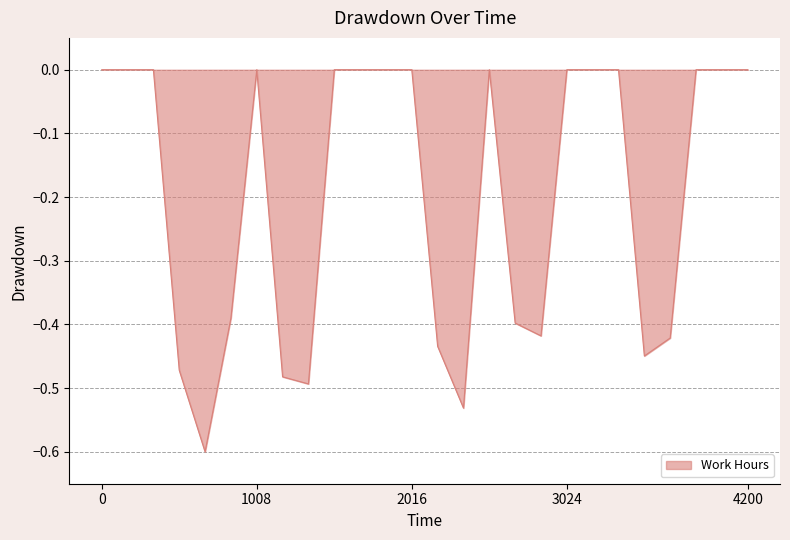

How many lines are shown in the chart?

1